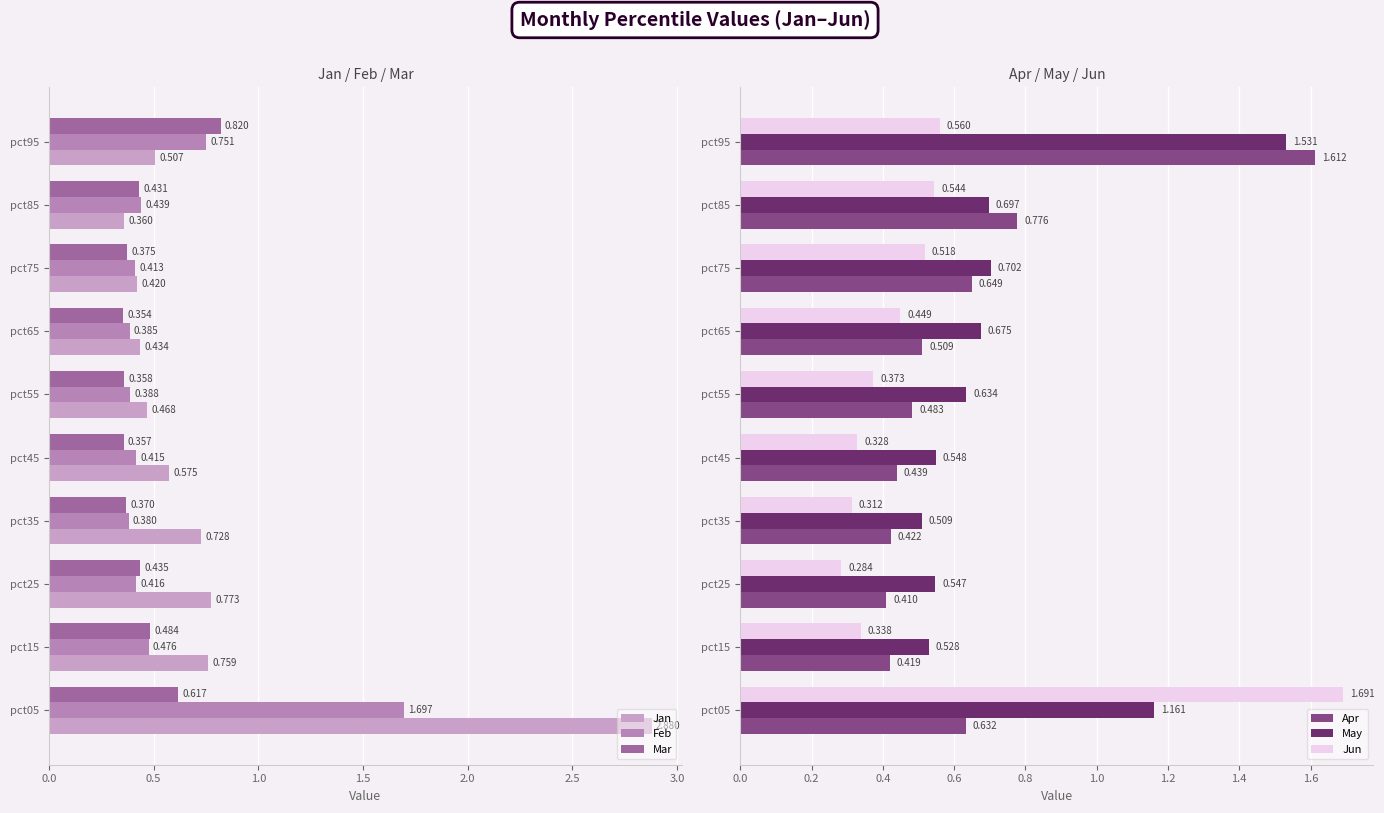

Is the value of Jun at pct15 greater than the value of Apr at pct75?

No